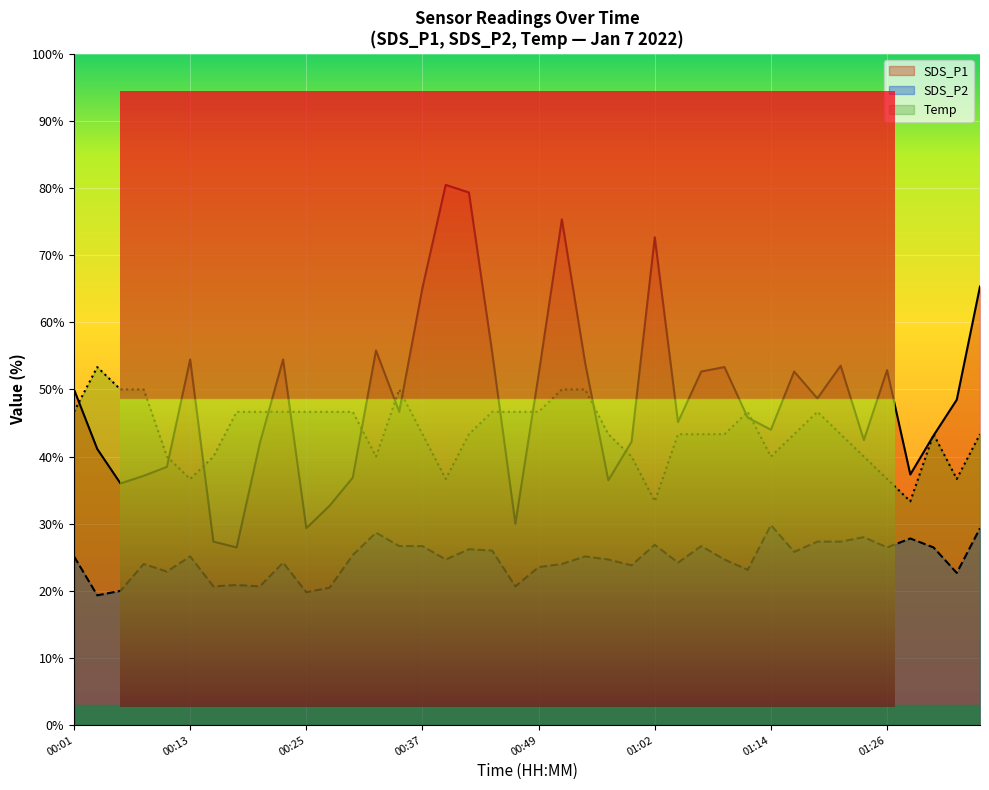

Which series has the largest total across all categories?

SDS_P1